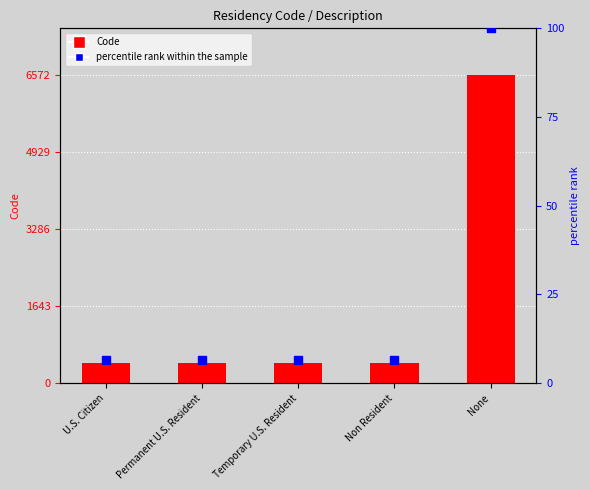

What is the total value across all series at Non Resident?

442.6